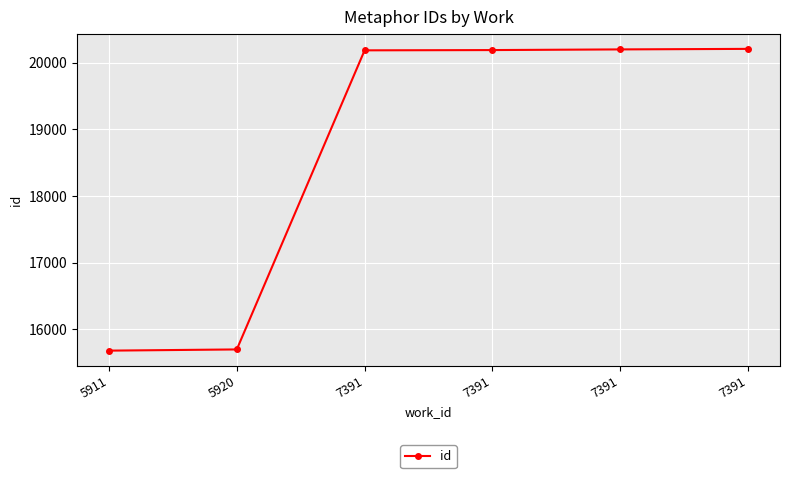

What is the value of the 6th point from the left?

20184